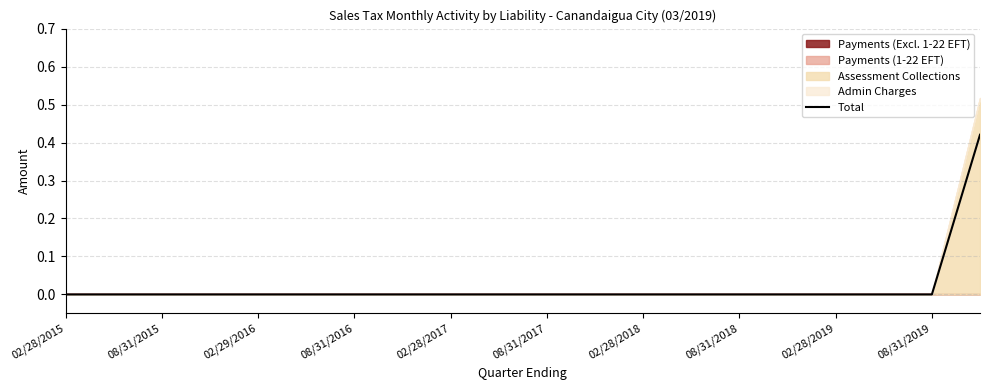

True or false: Total has a value of 0.0 at 08/31/2019.

True